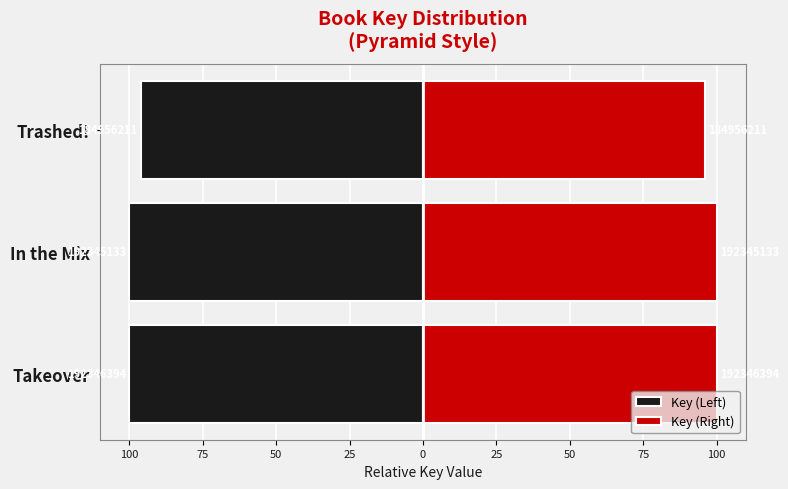

Reading left to right, transcribe all the data shown in this chart.

Key (Left): -100.0	-100.0	-96.2
Key (Right): 100.0	100.0	96.2